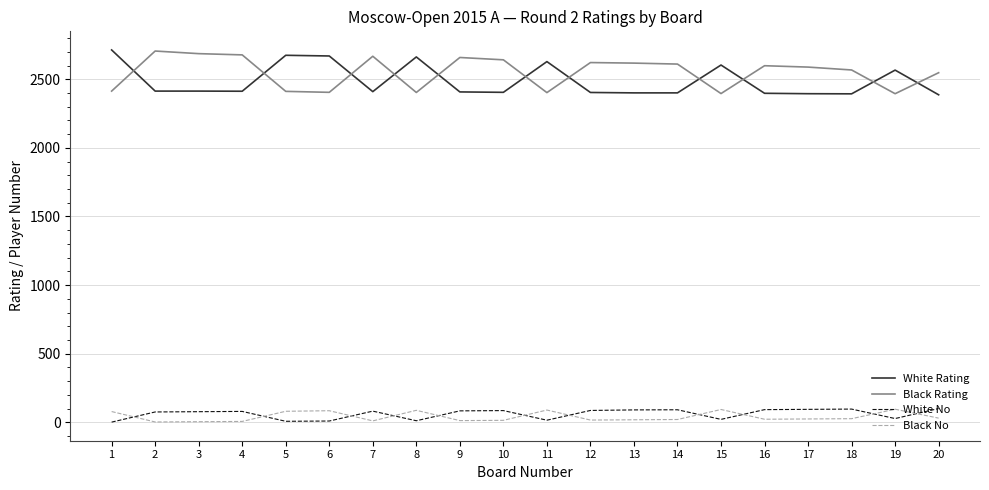

What is the sum of all Black No values?

810